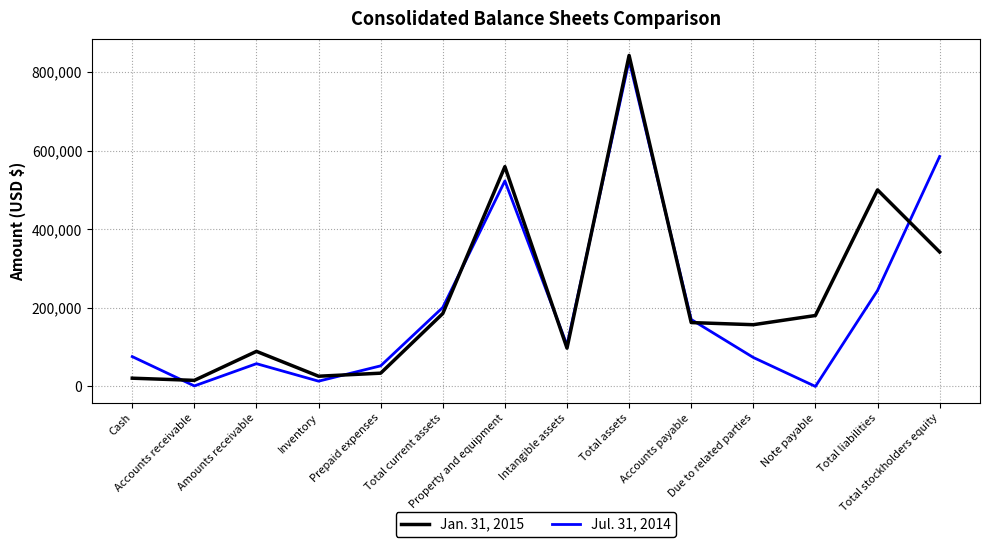

Rank the series by their maximum value, from lowest to highest.

Jul. 31, 2014, Jan. 31, 2015